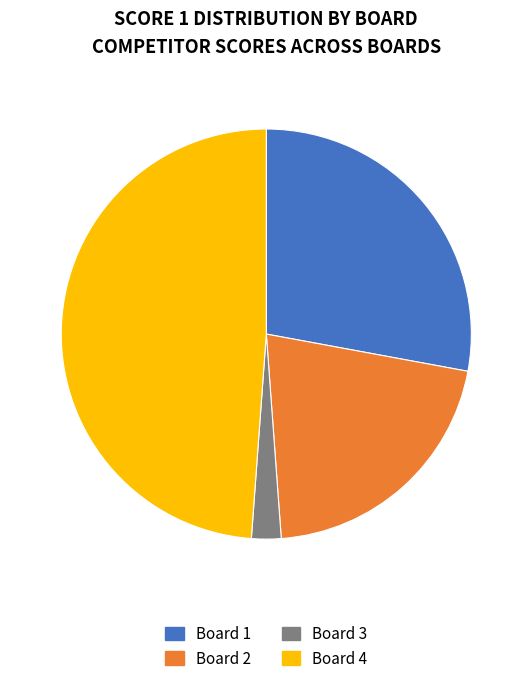

Rank the categories by value from highest to lowest.

Board 4, Board 1, Board 2, Board 3